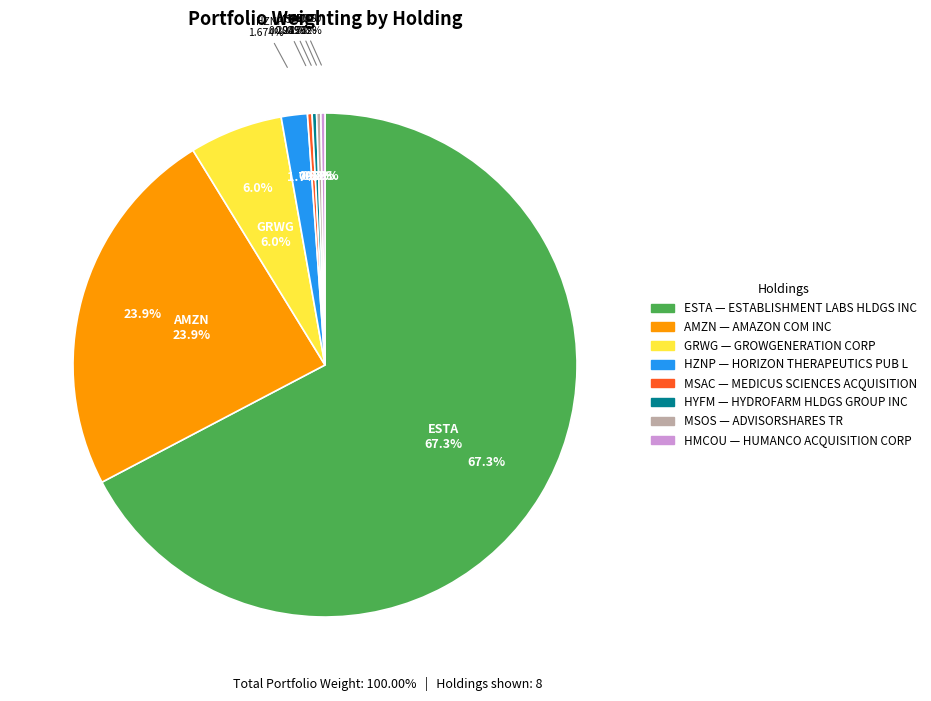

To the nearest percent, what is the average slice percentage?

12%